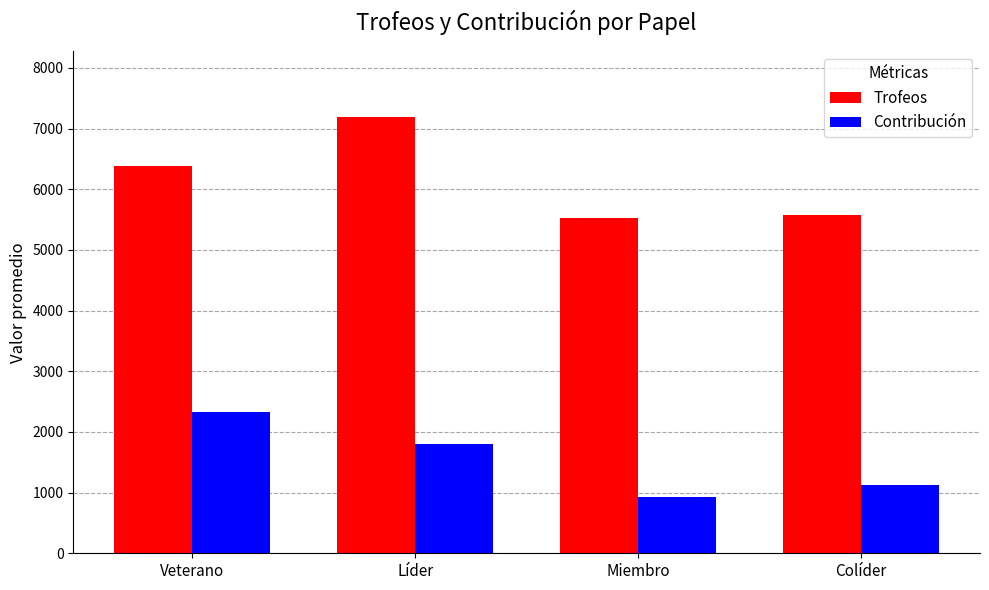

Between Líder and Miembro, which series saw the biggest shift?

Trofeos